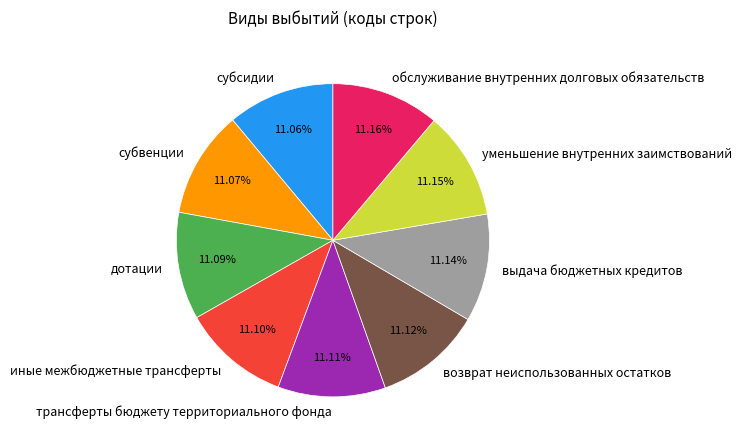

Is it true that субвенции is 11% of the pie?

True